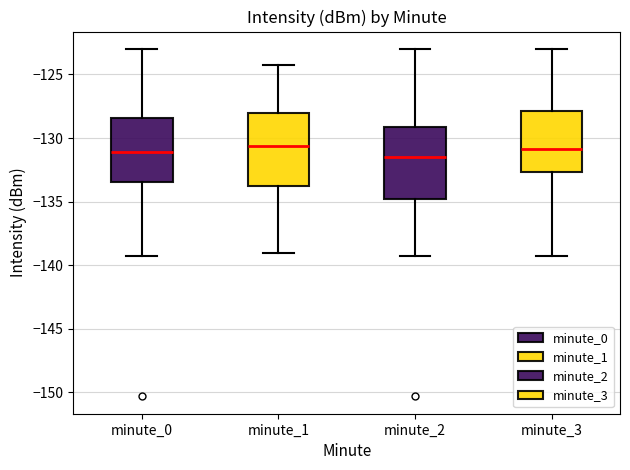

Where does the upper whisker of the box for minute_0 end on the y-axis? The values are not printed on the chart, so give them approximately, as read against the axis.

-123.0